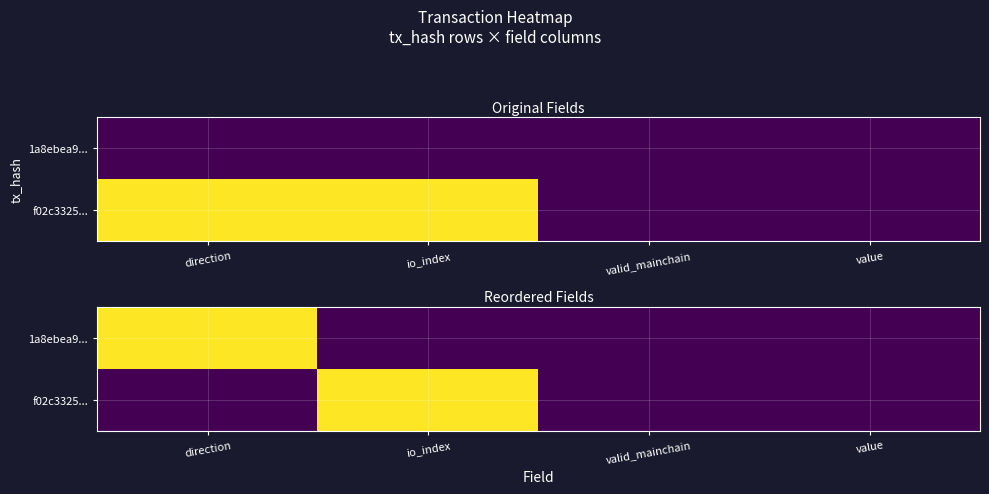

What is the maximum value shown in the chart?

1